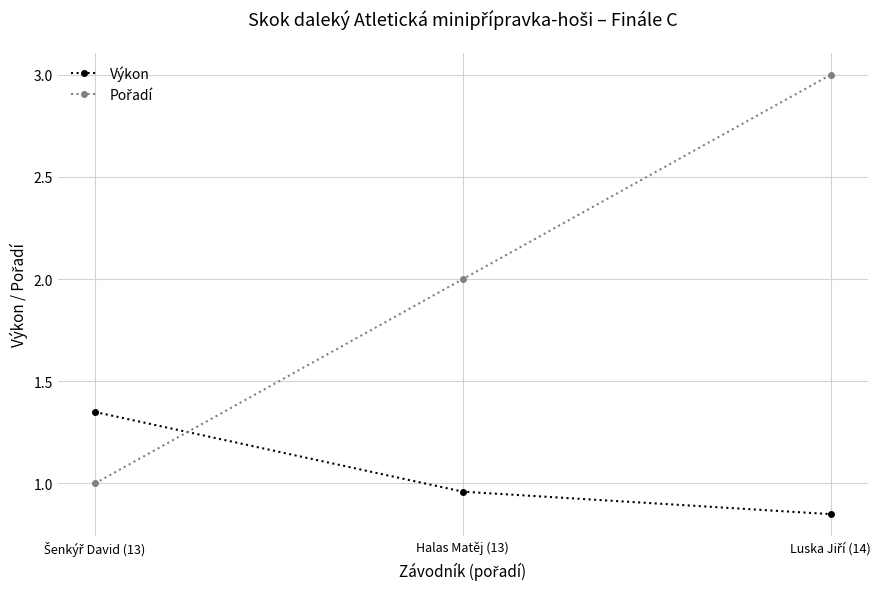

What is the difference between the second highest and minimum values in the Výkon series?

0.1